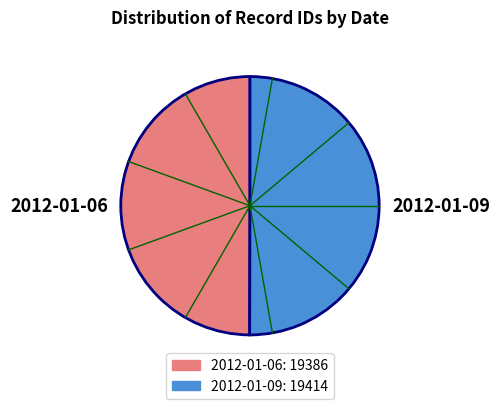

What percentage is the 2012-01-09 slice, to the nearest percent?

50%